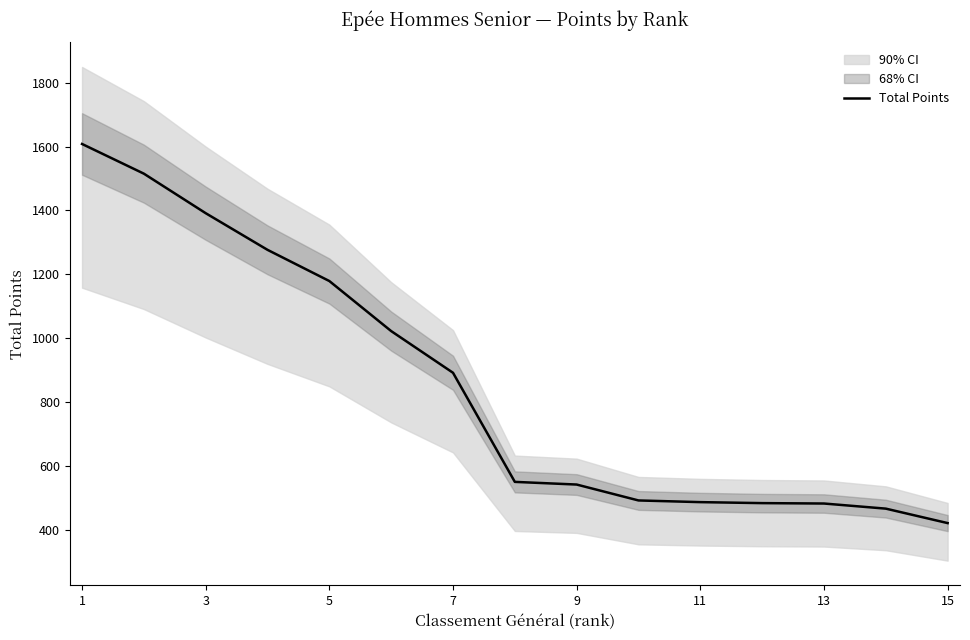

The value of Total Points at 15 is 283.3. True or false?

False